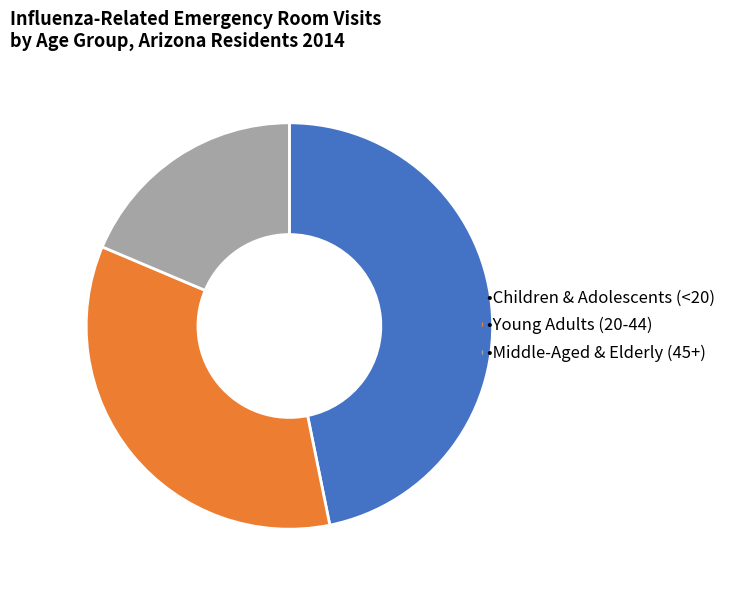

Is there a majority slice in this chart?

No